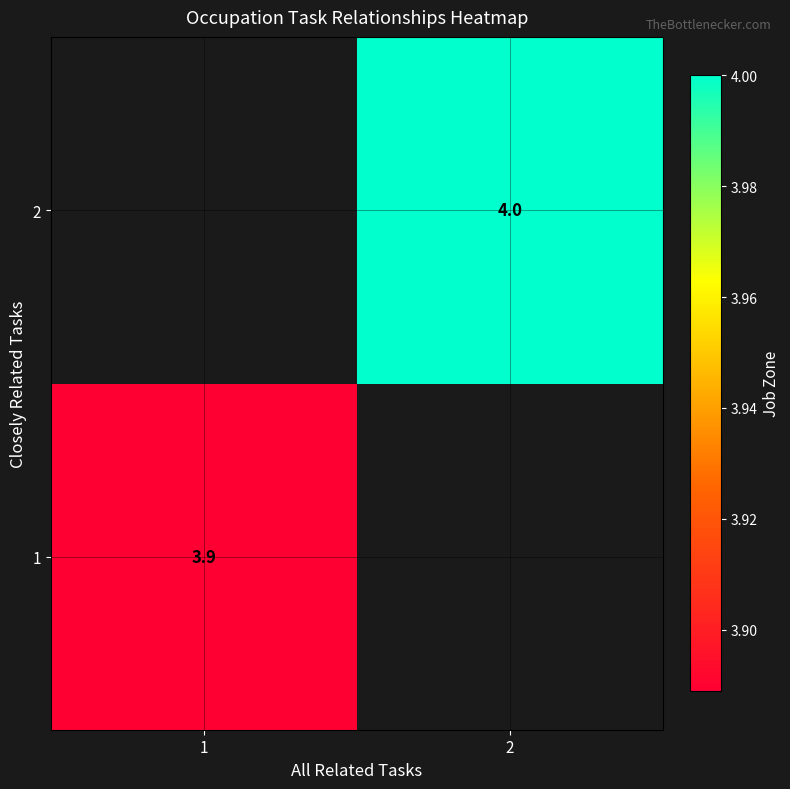

Where is 1 nearest to the value 3?

1